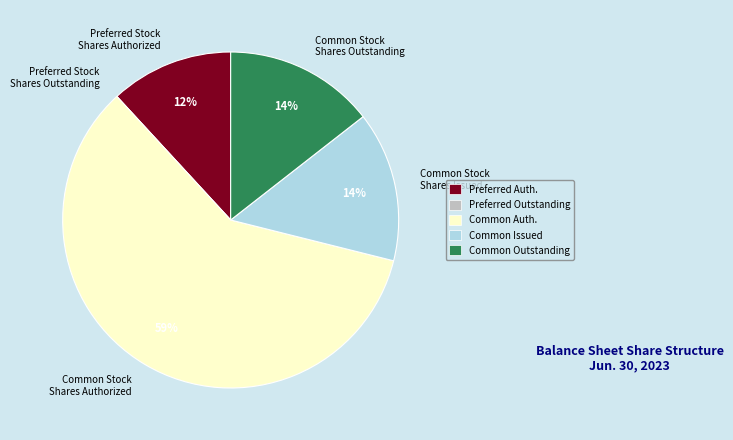

Which slice is the largest?

Common Stock Shares Authorized